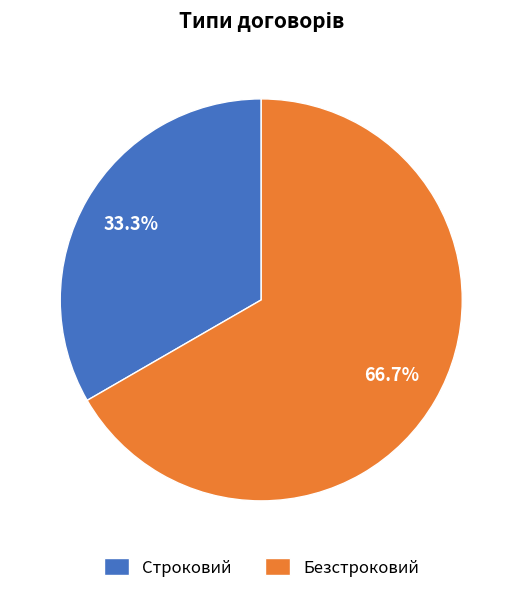

What is the smallest slice in the pie chart?

Строковий